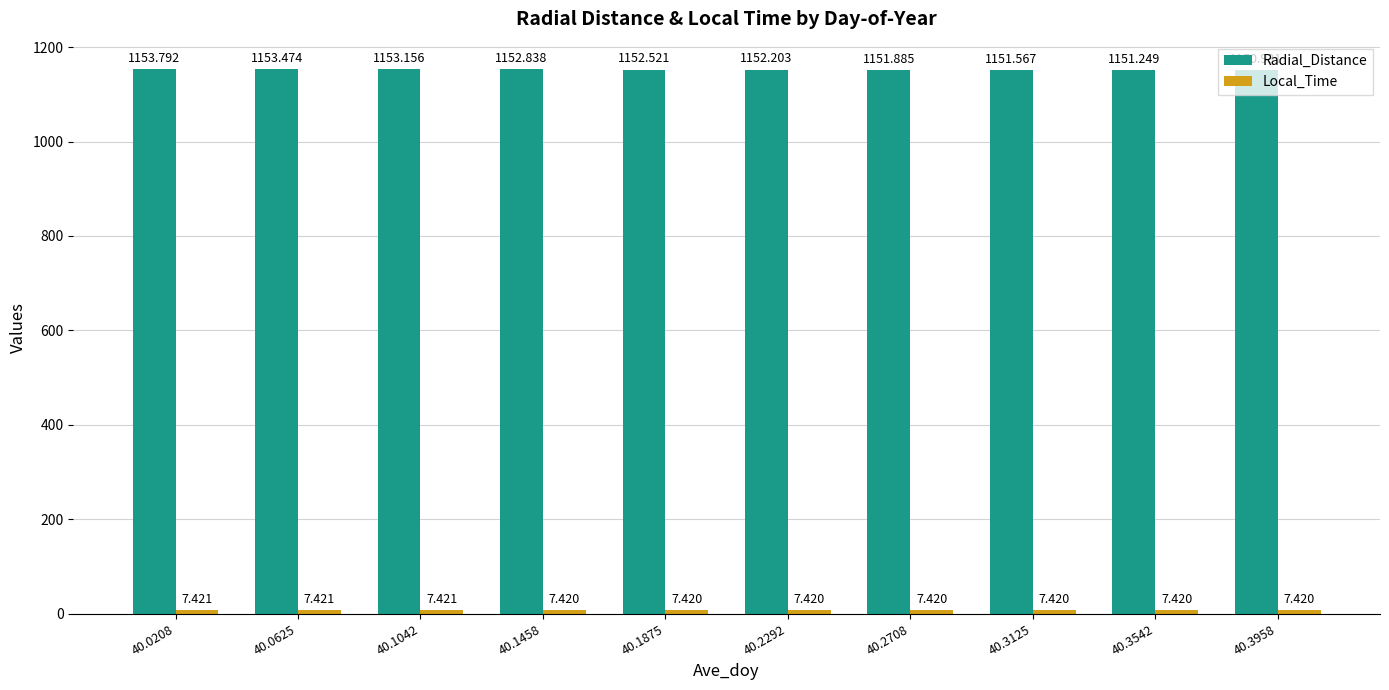

The value of Radial_Distance at 40.3958 is 293.4. True or false?

False